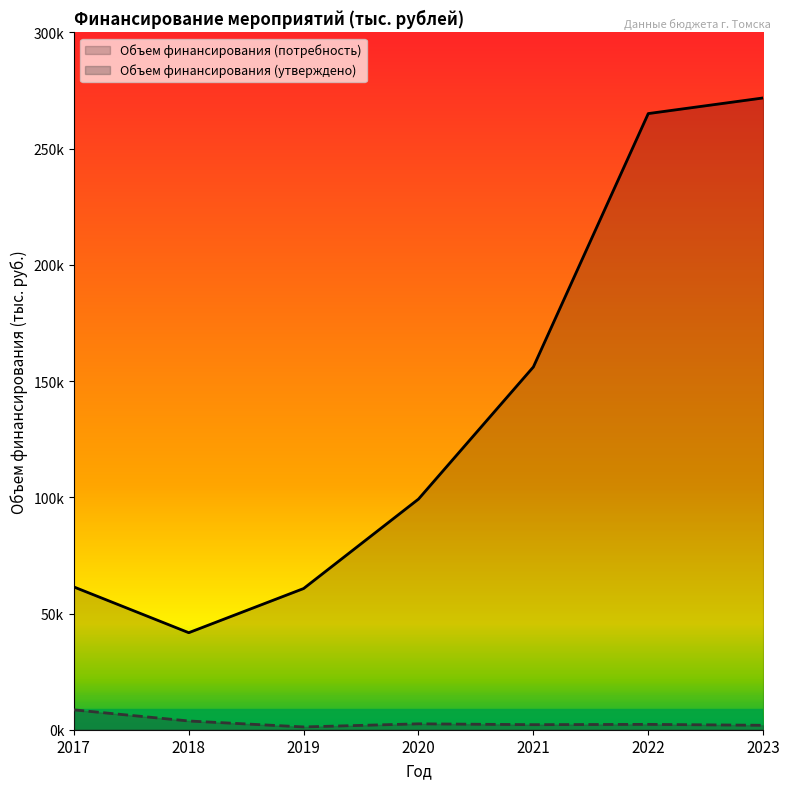

What is the spread (max minus min) of values at 2023?

269928.8